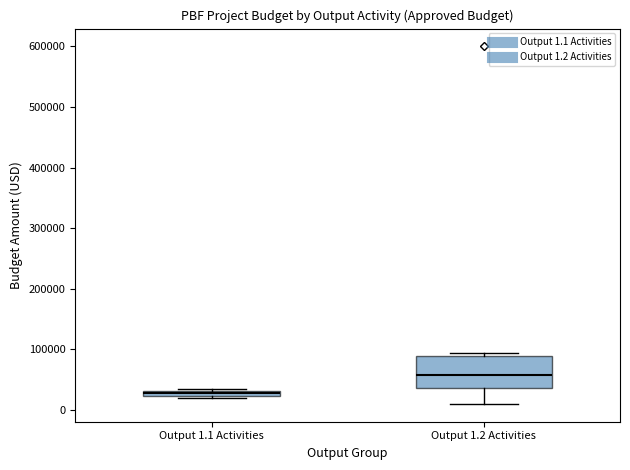

Where is the upper edge of the box for Output 1.1 Activities on the y-axis? The values are not printed on the chart, so give them approximately, as read against the axis.

30000